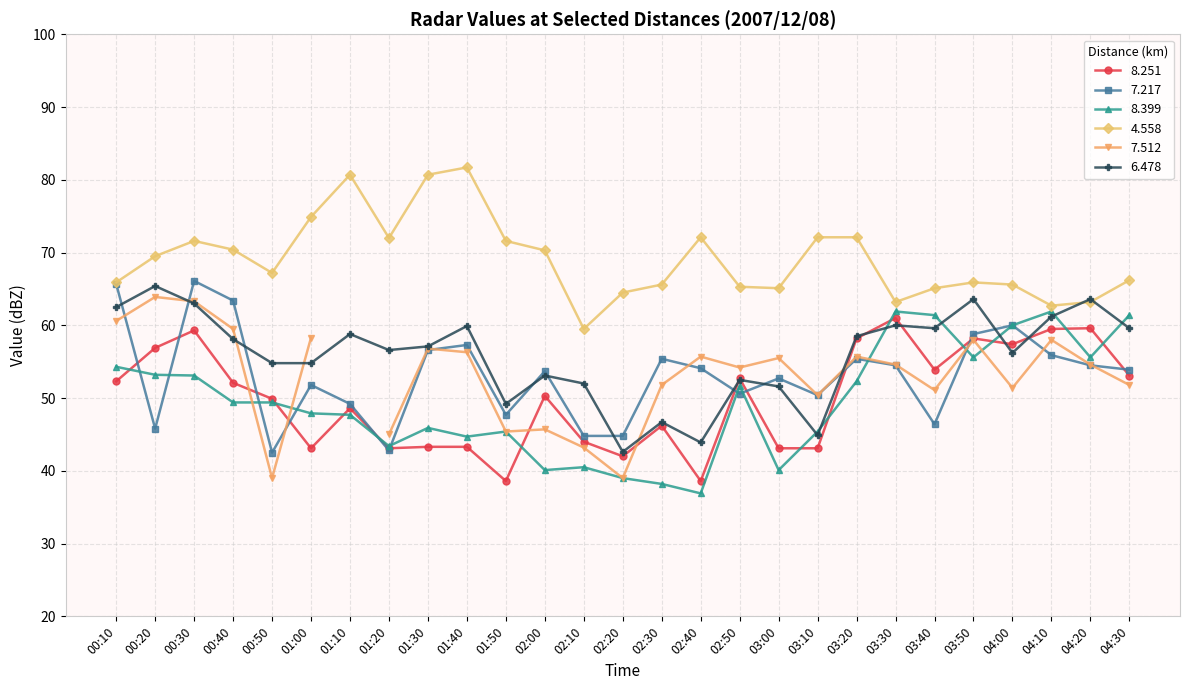

Rank the categories by   8.399 value from lowest to highest.

02:40, 02:30, 02:20, 02:00, 03:00, 02:10, 01:20, 01:40, 01:50, 03:10, 01:30, 01:10, 01:00, 00:40, 00:50, 02:50, 03:20, 00:30, 00:20, 00:10, 03:50, 04:20, 04:00, 03:40, 04:30, 03:30, 04:10